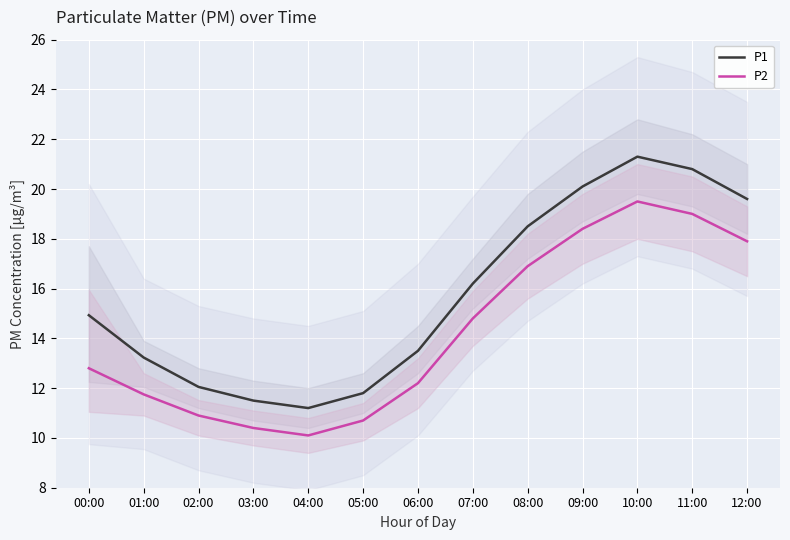

True or false: P1 and P2 intersect in this chart.

False